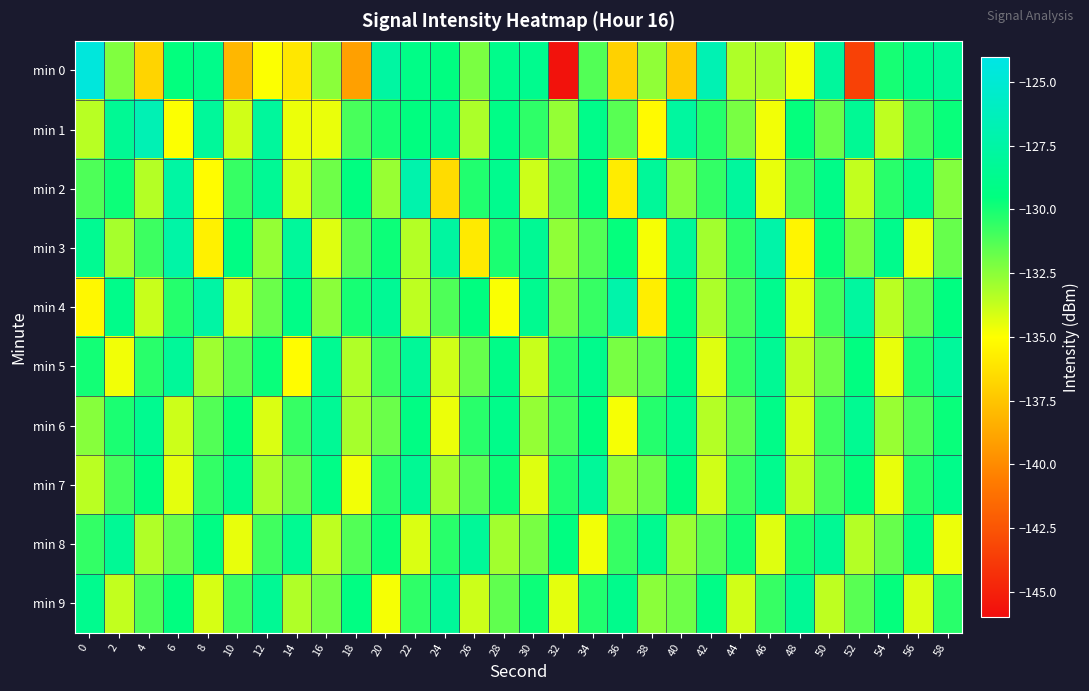

Rank the series by their maximum value, from highest to lowest.

min 0, min 1, min 2, min 4, min 3, min 5, min 7, min 9, min 8, min 6